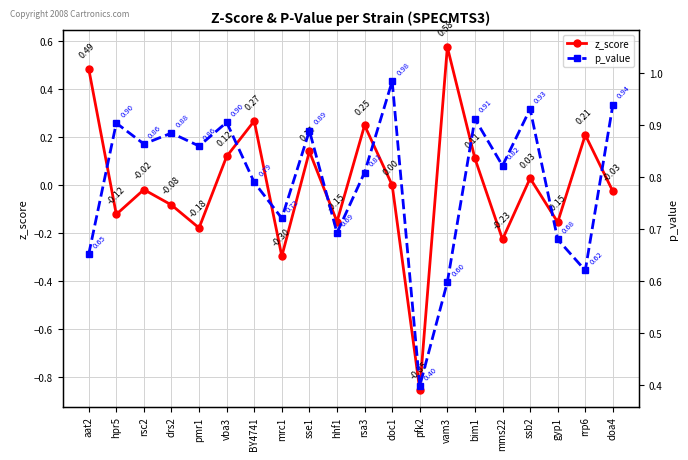

What are all the series names shown in the legend?

z_score, p_value